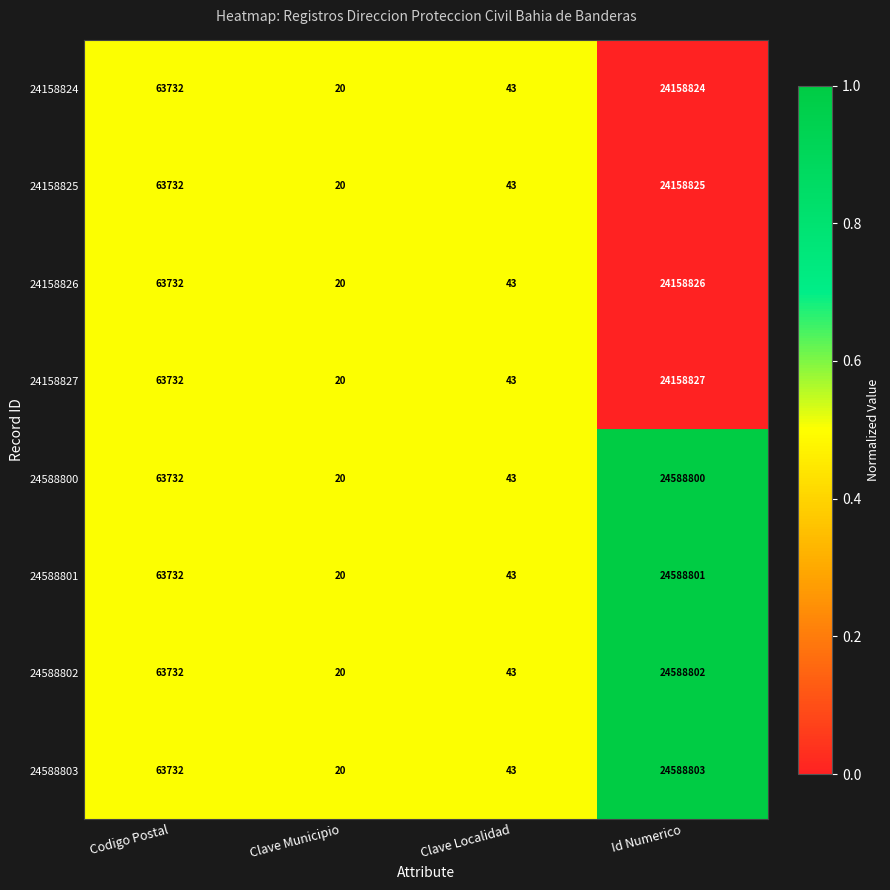

Is it true that 24588800 equals 20 at Clave Municipio?

True